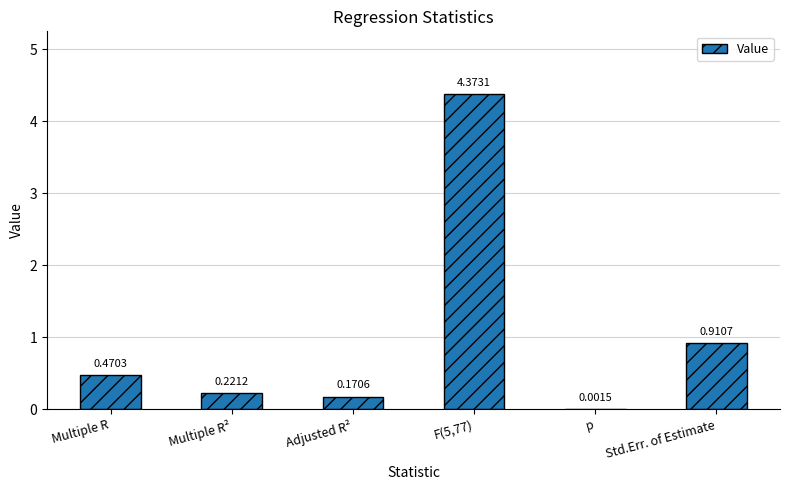

Between Multiple R and p, which is larger?

Multiple R